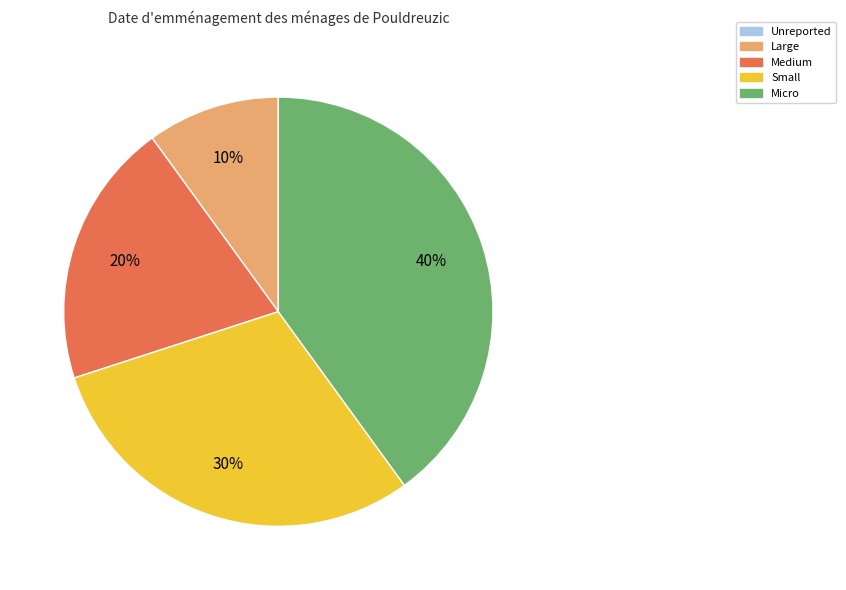

Is there any slice that represents more than half of the pie?

No